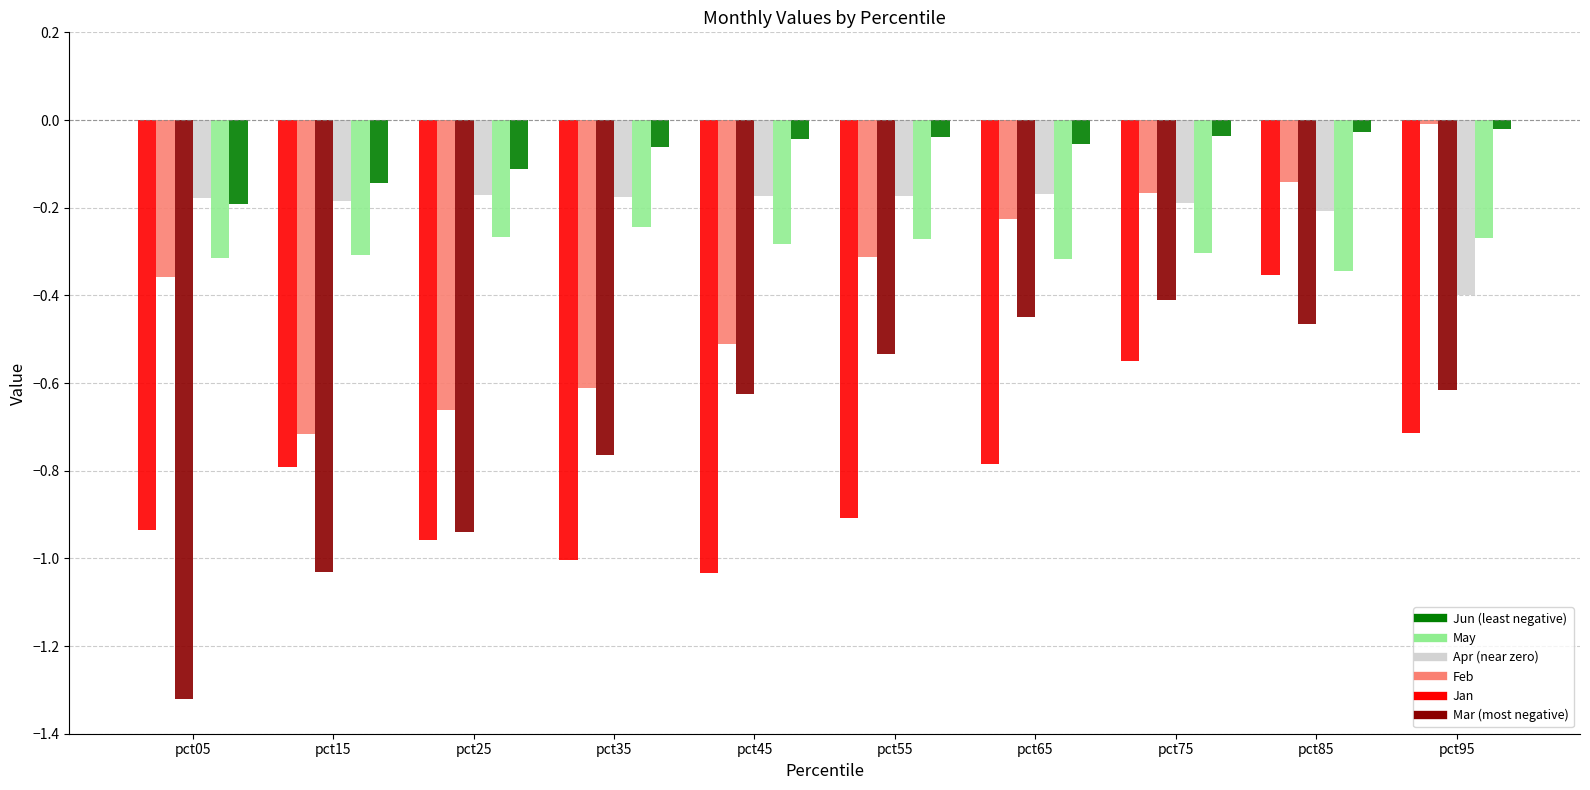

What is the total value across all series at pct55?

-2.2